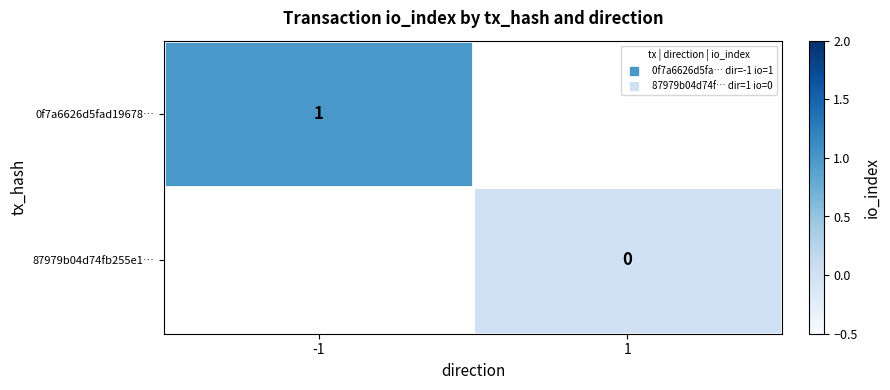

At how many categories does at least one series exceed 0?

1